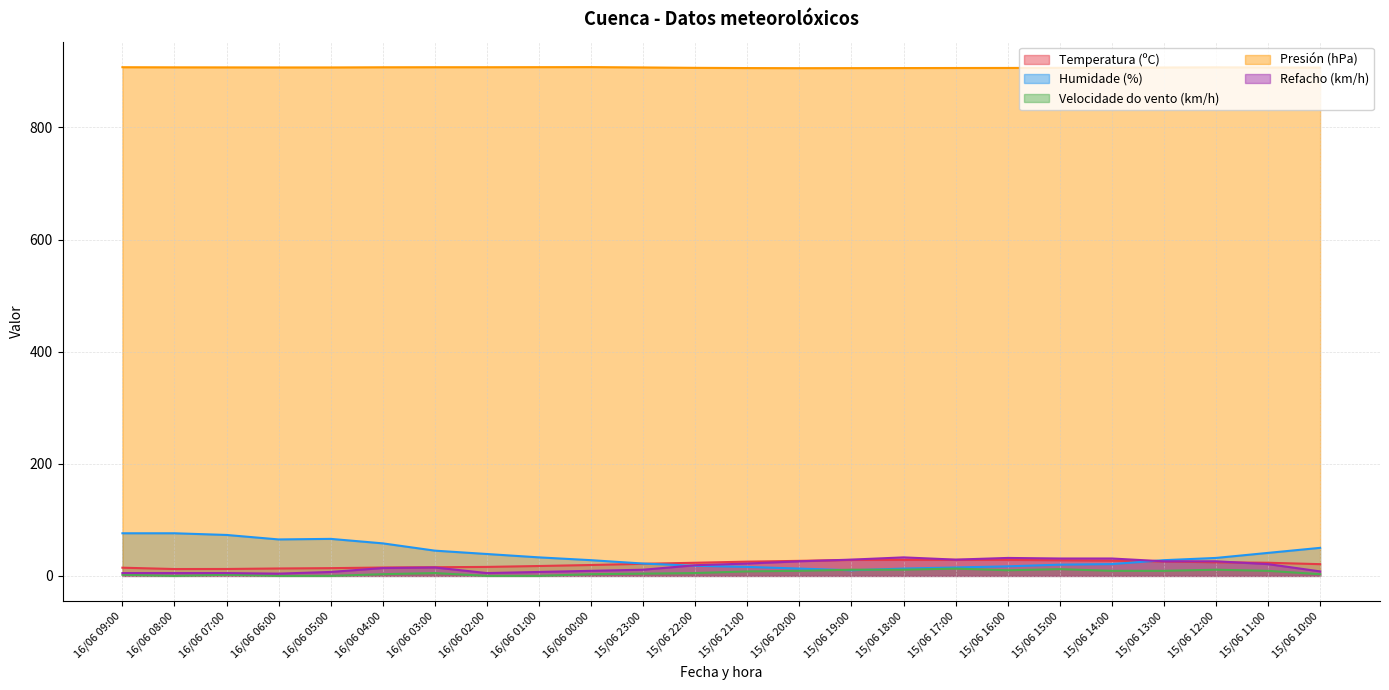

Which category has the highest value in the Temperatura (ºC) series?

15/06 18:00